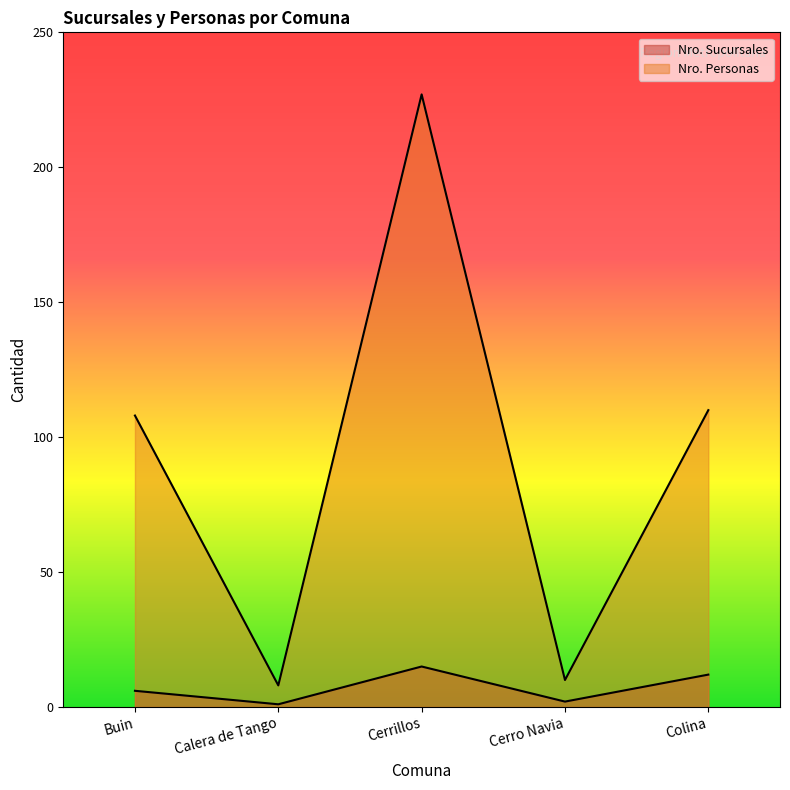

How many lines are shown in the chart?

2